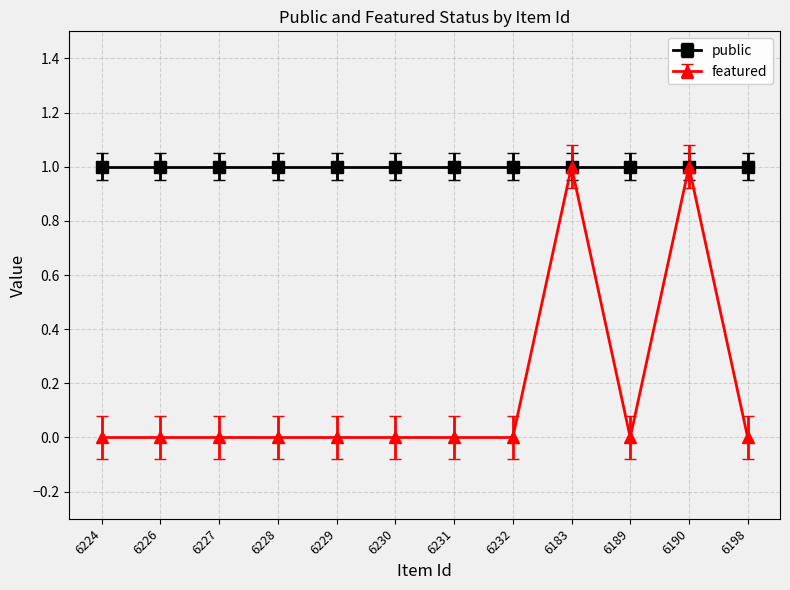

Reading left to right, list all the values displayed in this chart.

public: 6224=1	6226=1	6227=1	6228=1	6229=1	6230=1	6231=1	6232=1	6183=1	6189=1	6190=1	6198=1
featured: 6224=0	6226=0	6227=0	6228=0	6229=0	6230=0	6231=0	6232=0	6183=1	6189=0	6190=1	6198=0